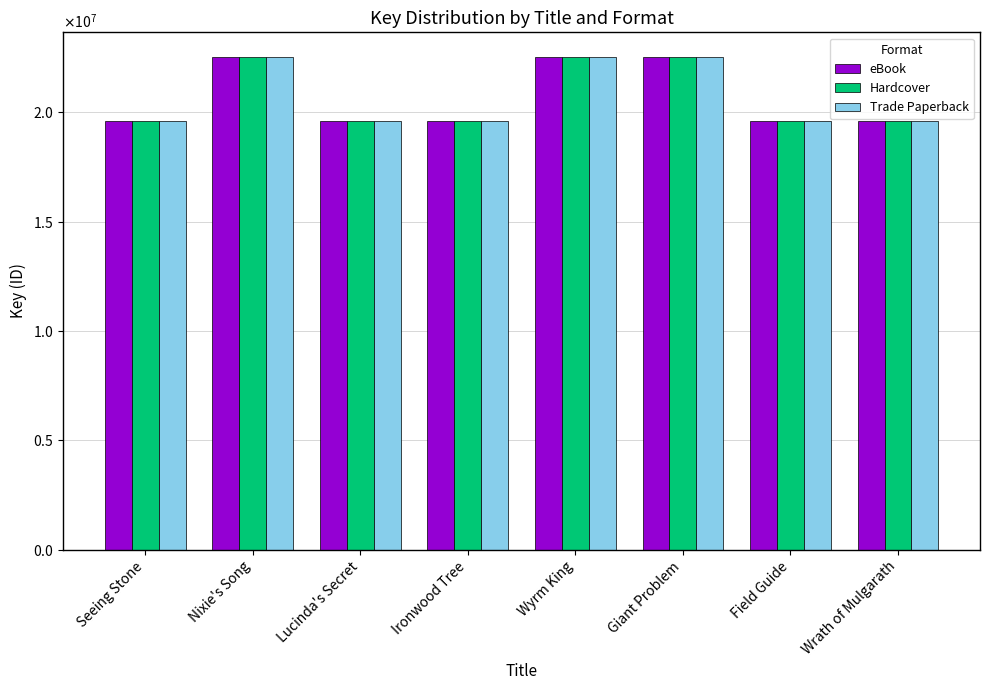

What are all the series names shown in the legend?

eBook, Hardcover, Trade Paperback